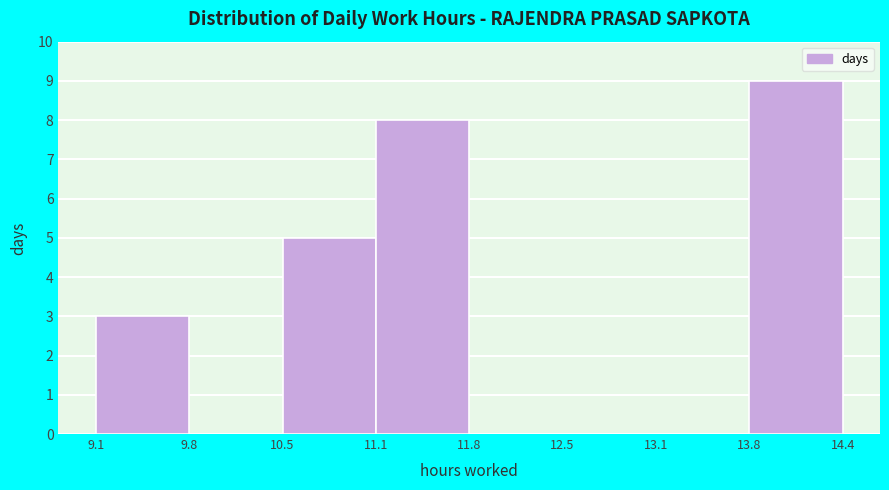

Reading left to right, list every bar in this chart as the range it spans on the x-axis followed by its height. The values are not printed on the chart, so give them approximately, as read against the axis.

9.1 to 9.8: 3
9.8 to 10.5: 0
10.5 to 11.1: 5
11.1 to 11.8: 8
11.8 to 12.5: 0
12.5 to 13.1: 0
13.1 to 13.8: 0
13.8 to 14.4: 9